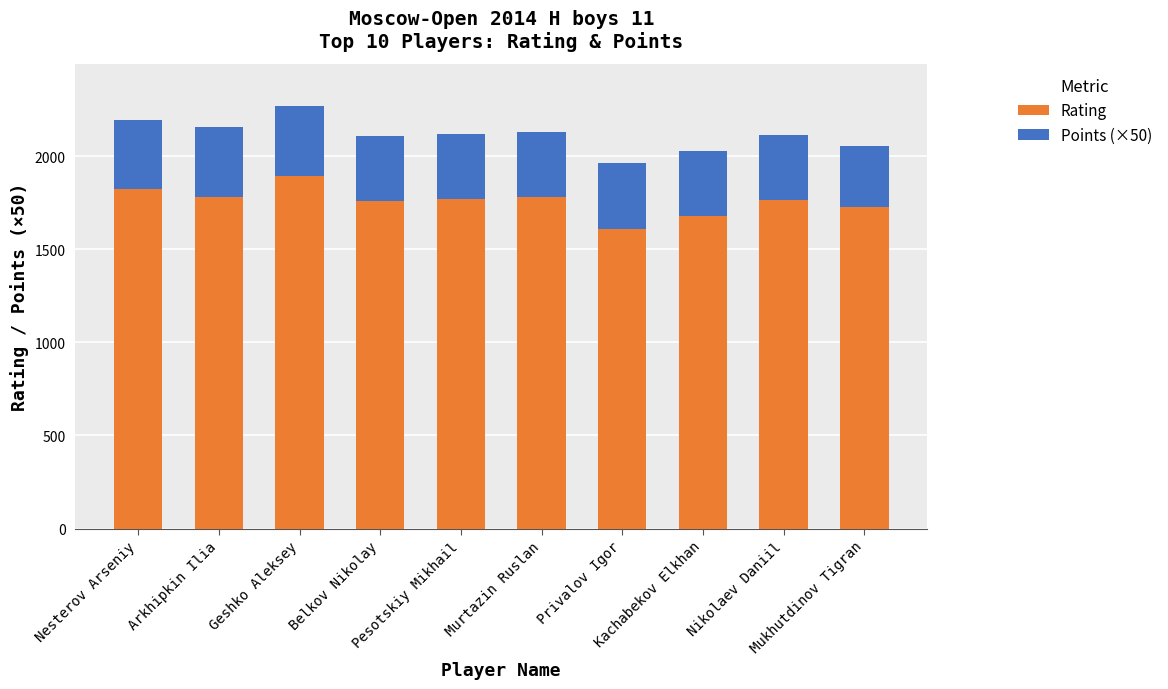

What is the minimum value for Rating?

1611